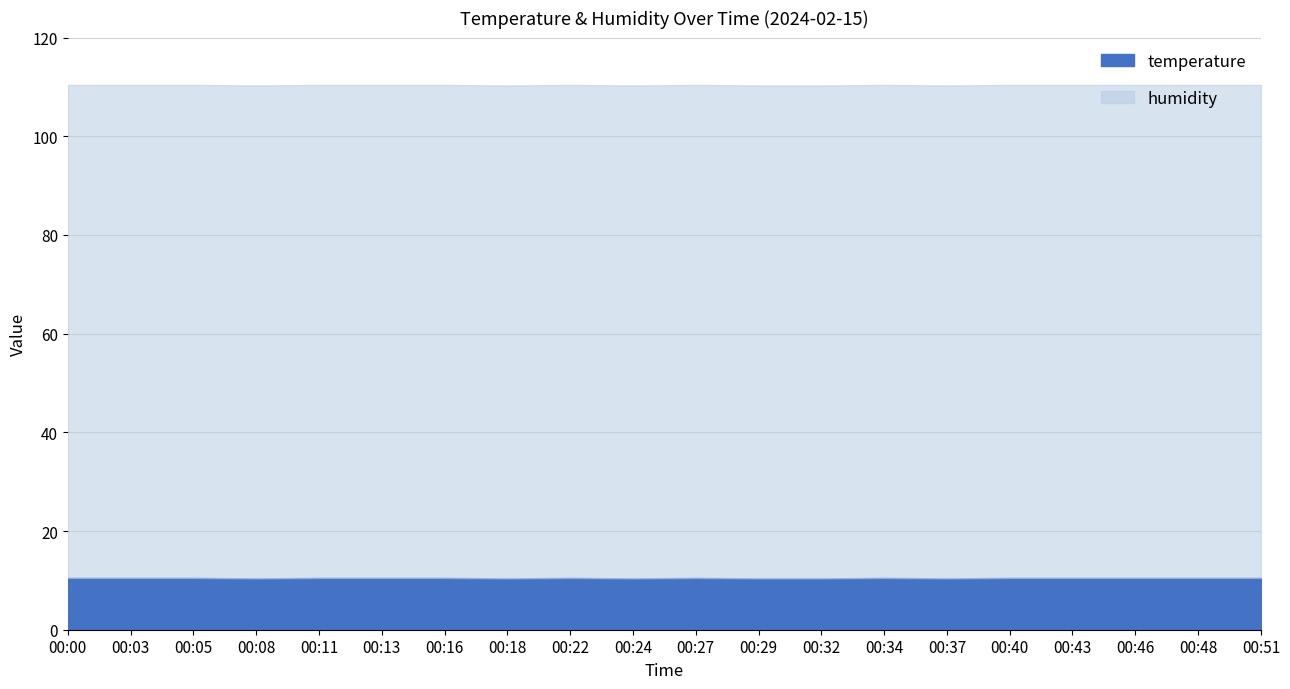

What is the sum of the humidity values at 00:24 and 00:08?

199.8